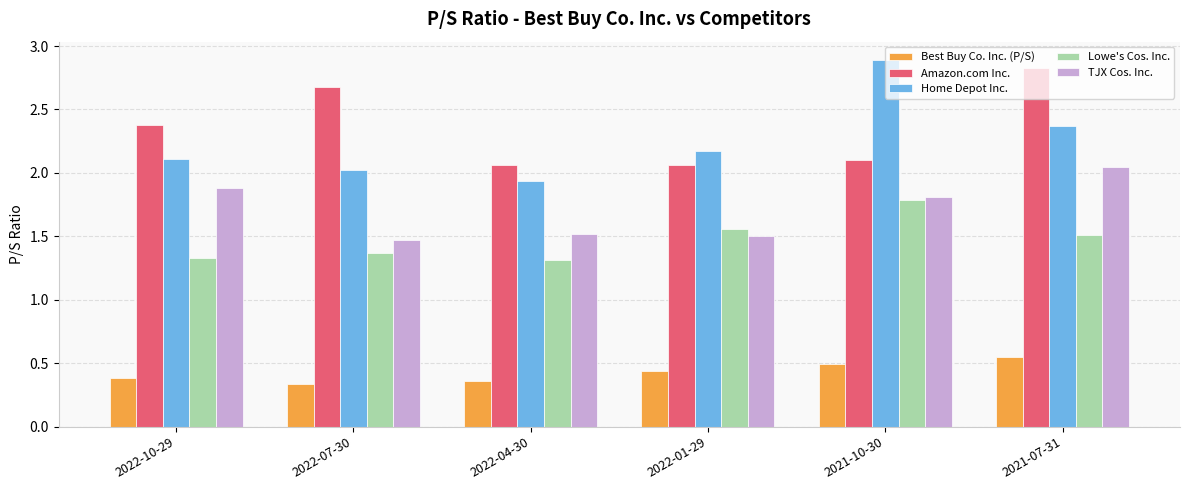

The value of TJX Cos. Inc. at 2022-10-29 is 1.0. True or false?

False